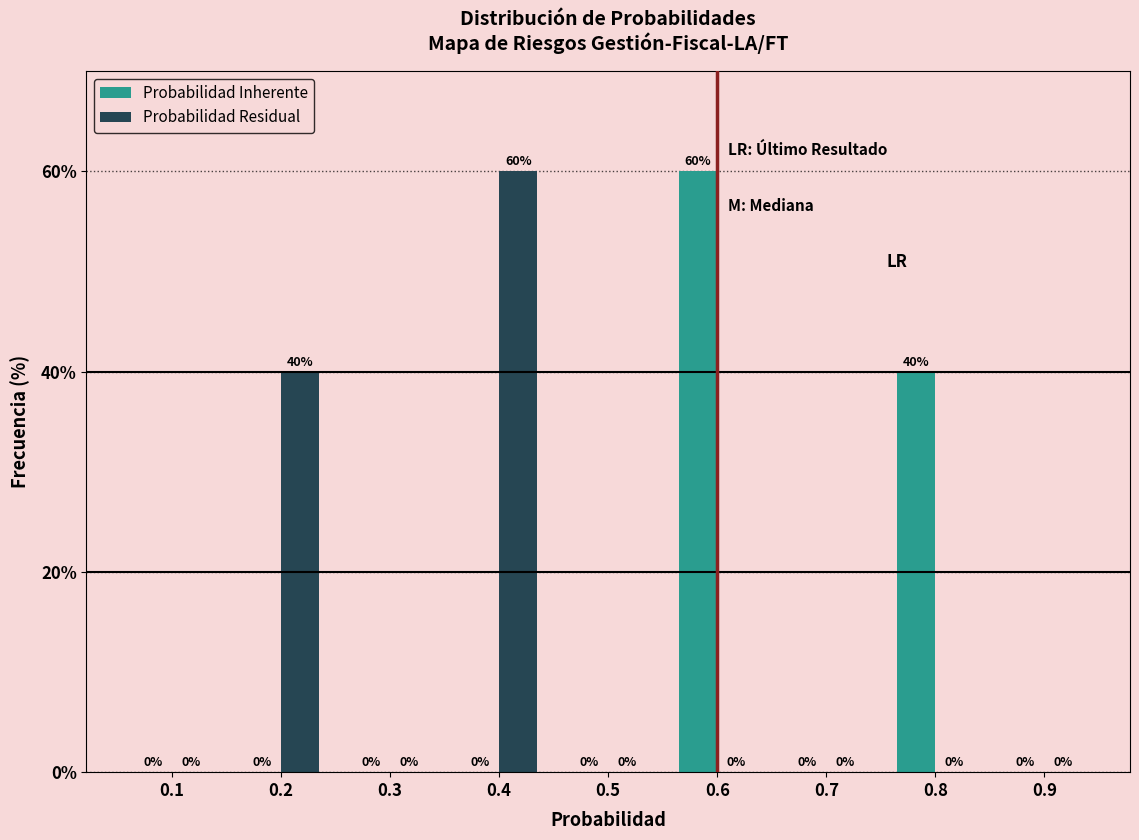

Reading left to right, extract all data points from this chart.

Probabilidad Inherente: 0.1=0	0.2=0	0.3=0	0.4=0	0.5=0	0.6=60	0.7=0	0.8=40	0.9=0
Probabilidad Residual: 0.1=0	0.2=40	0.3=0	0.4=60	0.5=0	0.6=0	0.7=0	0.8=0	0.9=0